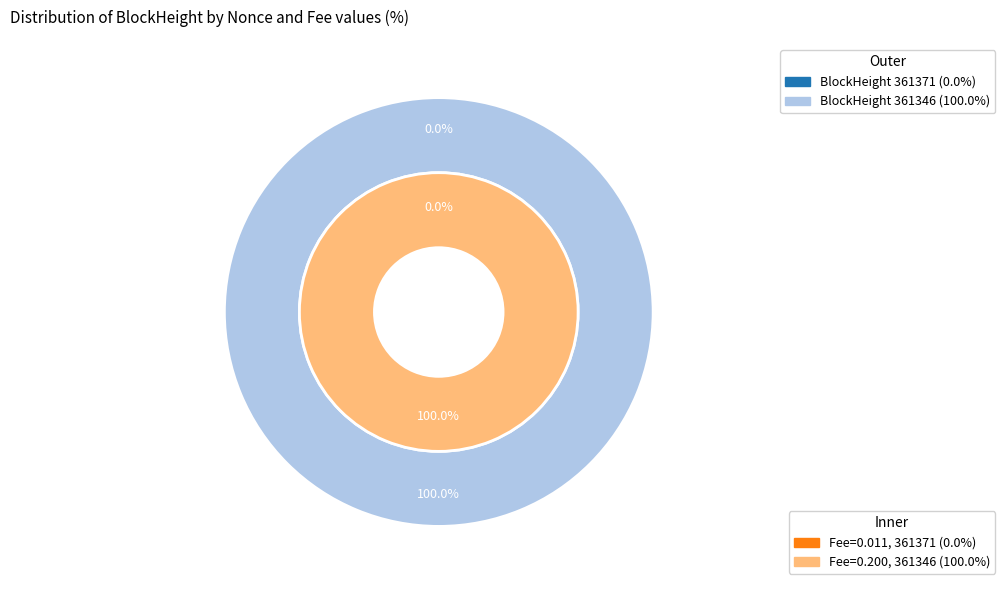

Does any single category account for the majority?

Yes